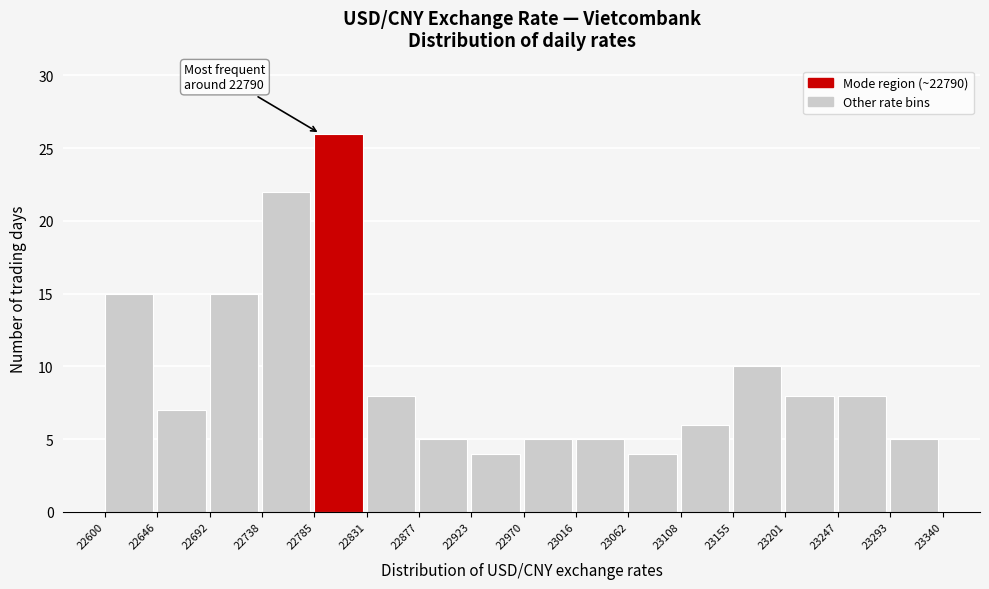

Over which range of the x-axis is the bar tallest?

22785 to 22831